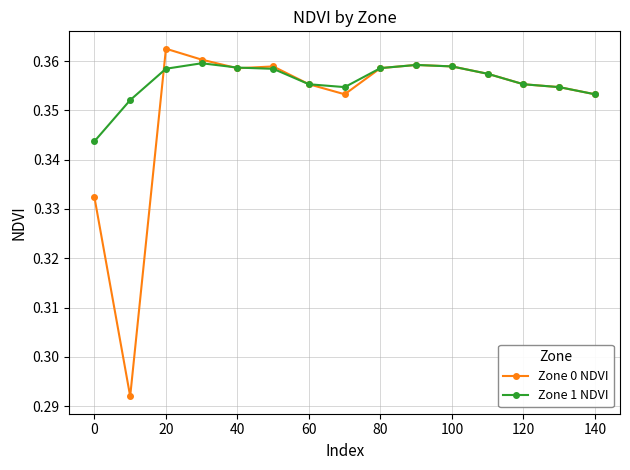

How many Zone 0 NDVI values are between 0 and 1?

15